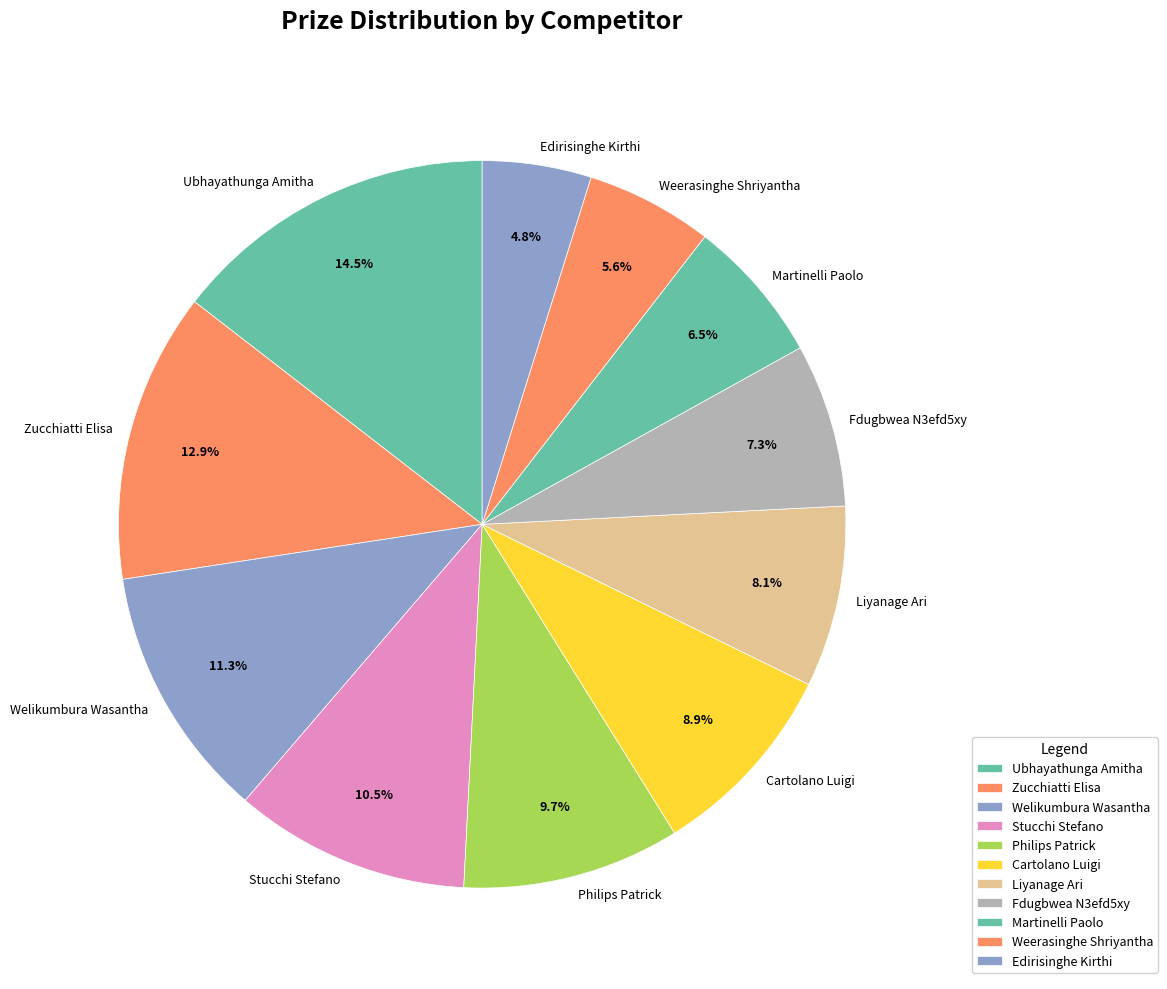

What is the ratio of the value at Liyanage Ari to the value at Zucchiatti Elisa?

0.6